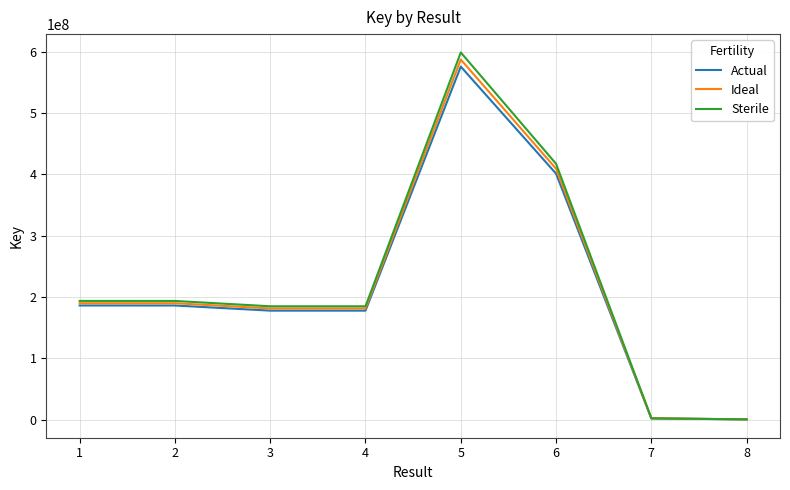

What is the highest value of the Actual series?

575549979.0